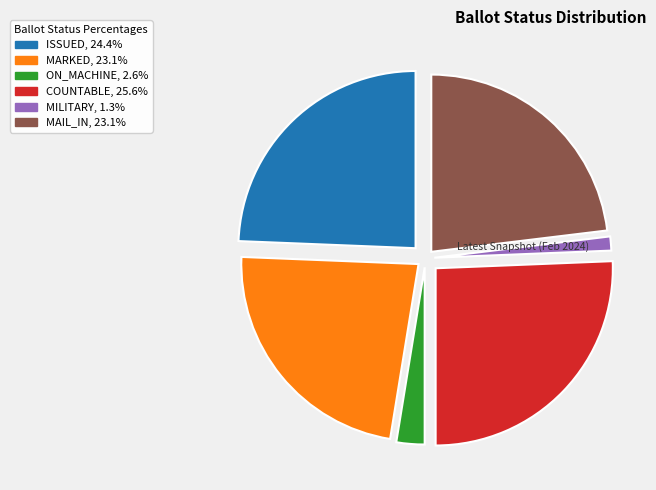

Is the sum of MARKED and MAIL_IN greater than half?

No